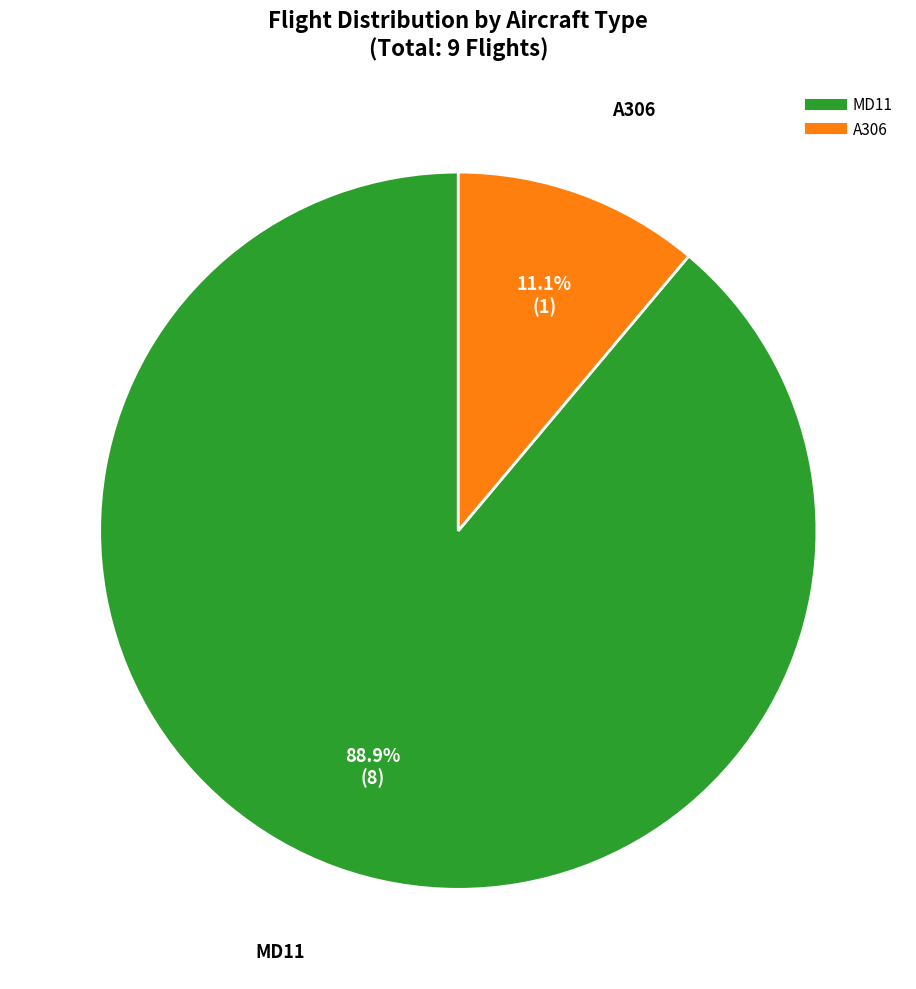

To the nearest percent, what is the average slice percentage?

50%